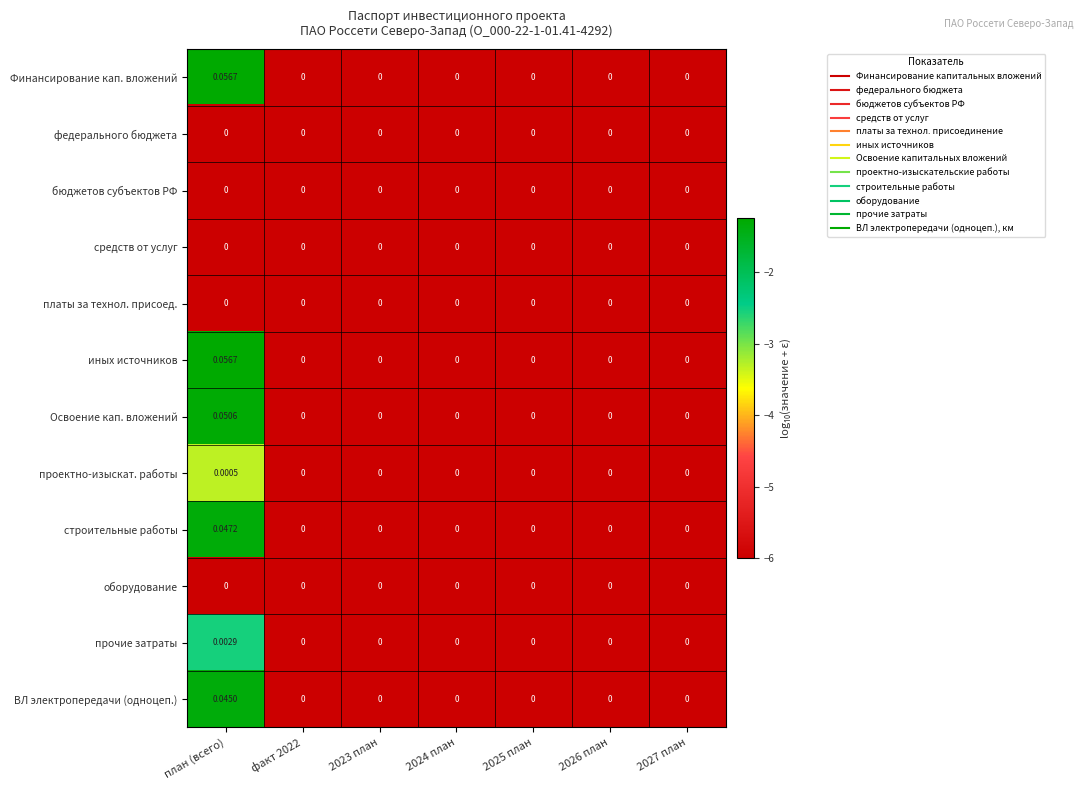

At which category is the sum across all series the highest?

план (всего)